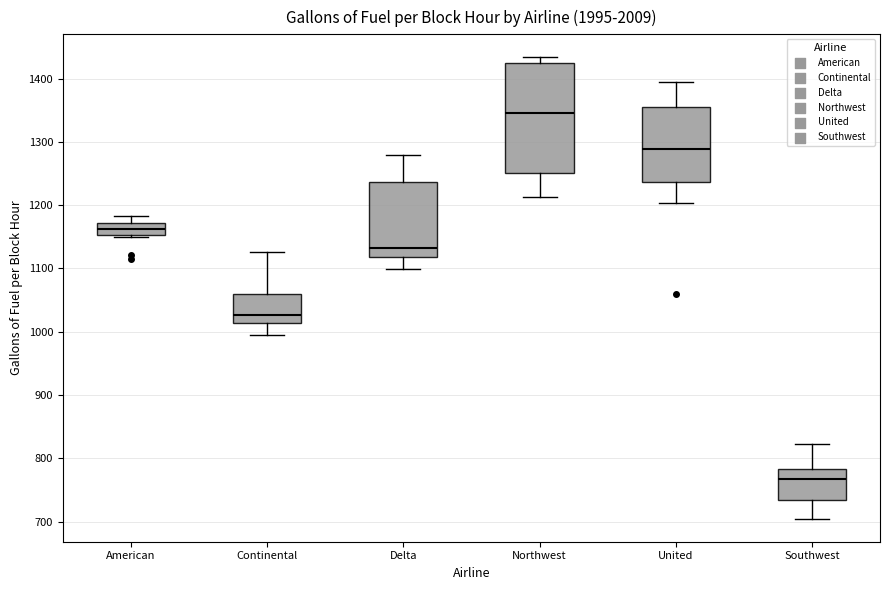

Reading left to right, transcribe this box plot: for each box, give where its median line is, the range the box spans, and where its two whiskers end, as read against the y-axis. The values are not printed on the chart, so give them approximately, as read against the axis.

American: median 1160, box 1150 to 1170, whiskers 1150 (just below the box's lower edge) to 1180
Continental: median 1030, box 1010 to 1060, whiskers 1000 to 1130
Delta: median 1130, box 1120 to 1240, whiskers 1100 to 1280
Northwest: median 1350, box 1250 to 1420, whiskers 1210 to 1430
United: median 1290, box 1240 to 1360, whiskers 1200 to 1390
Southwest: median 770, box 730 to 780, whiskers 700 to 820